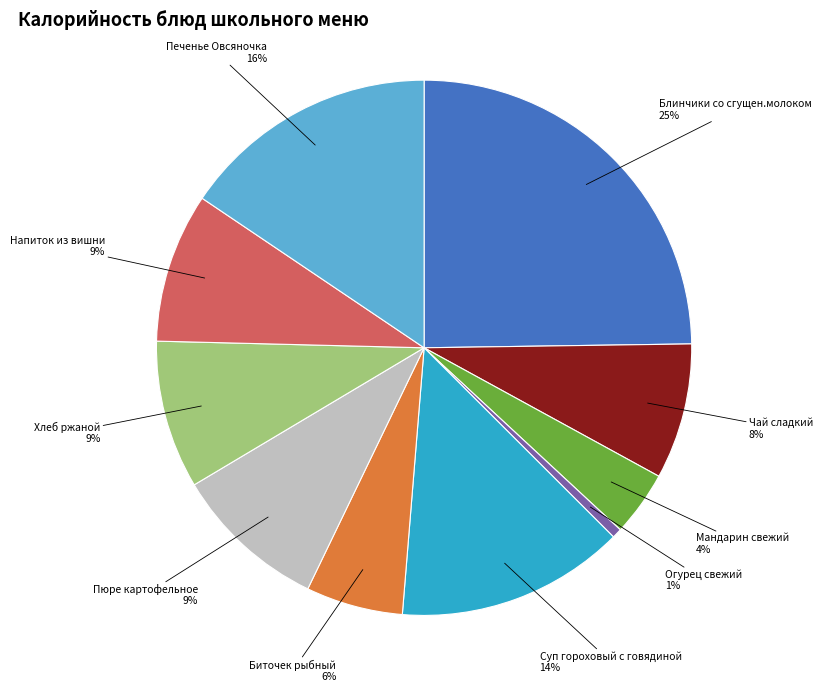

To the nearest percent, what is the difference between the Биточек рыбный and Огурец свежий slice percentages?

5%